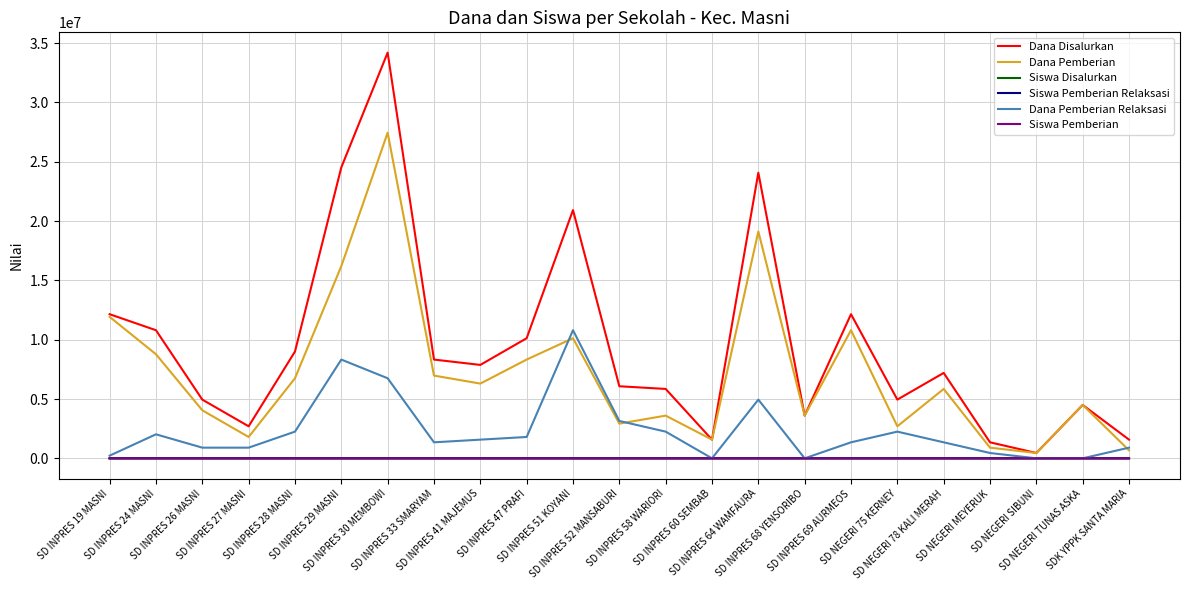

True or false: Siswa Disalurkan and Siswa Pemberian cross at least once.

False